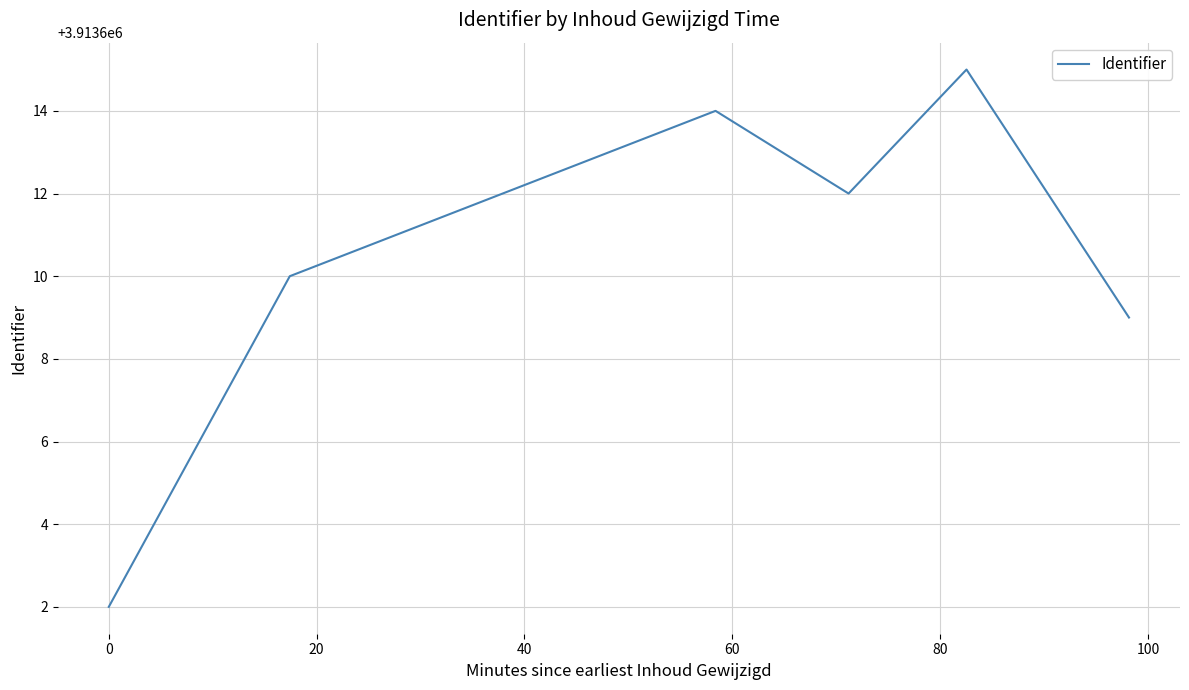

How many interior local peaks (higher than both neighbors) does the data have?

2